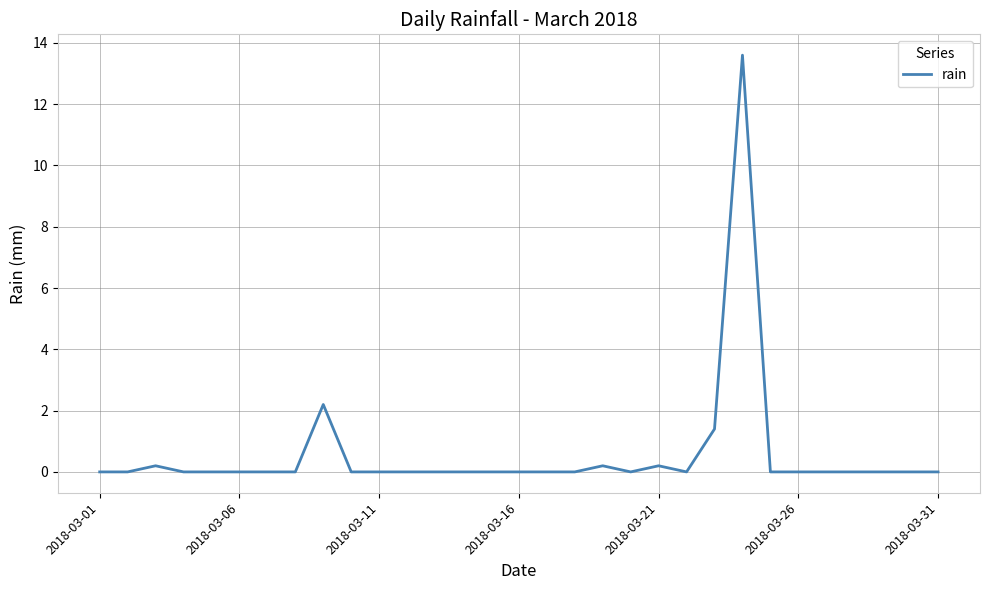

What is the greatest value displayed?

13.6